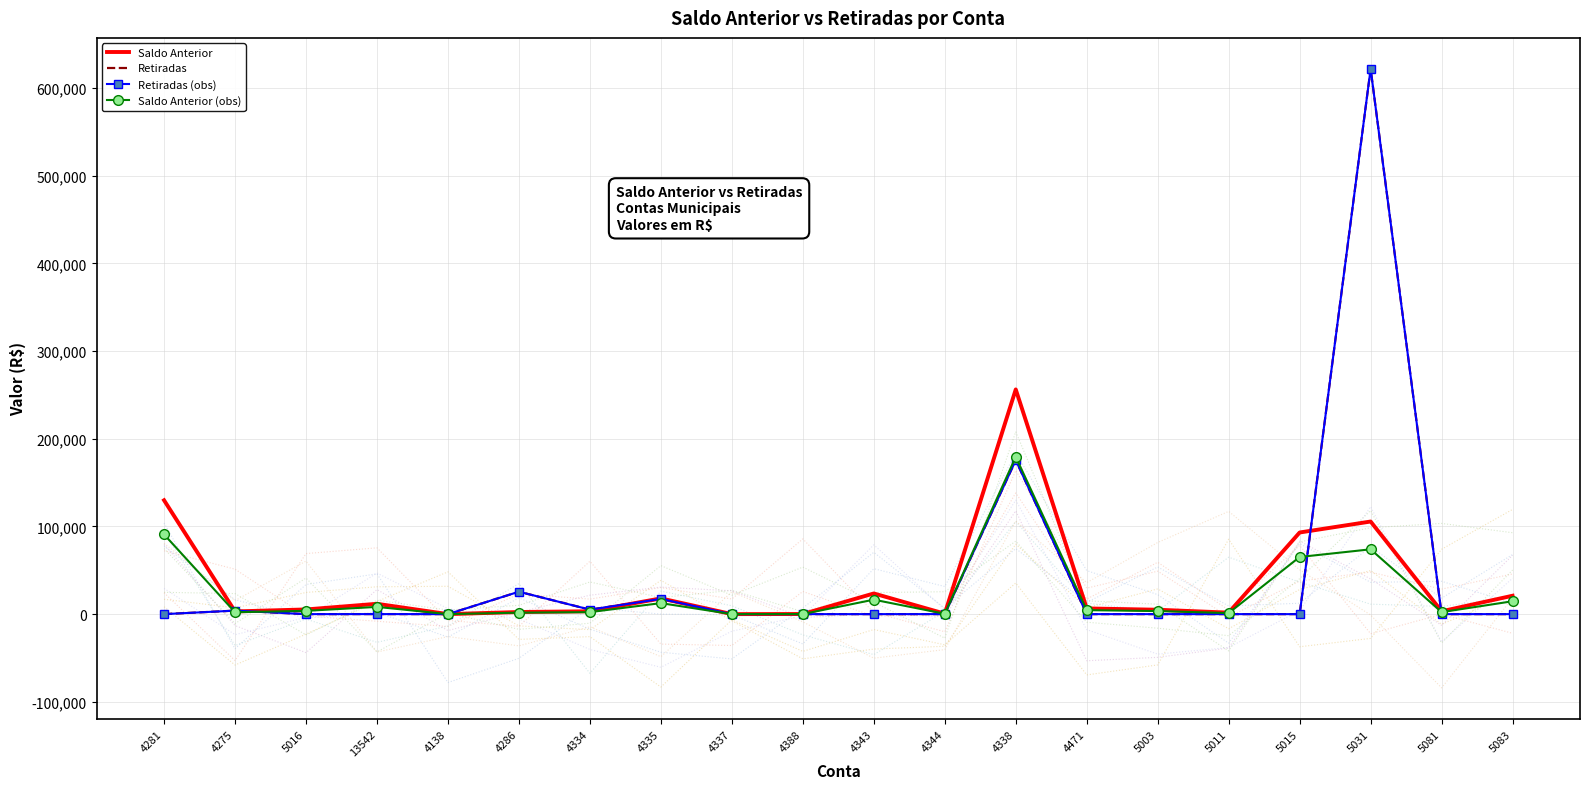

Rank the categories by Retiradas value from highest to lowest.

5031, 4338, 4286, 4335, 4334, 4275, 13542, 4344, 4281, 5016, 4138, 4337, 4388, 4343, 4471, 5003, 5011, 5015, 5081, 5083